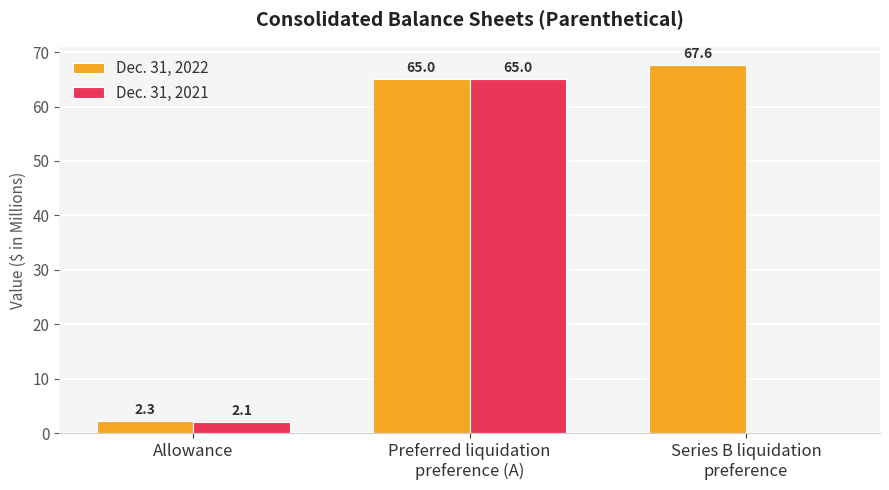

What is the maximum value for Dec. 31, 2022?

67.6